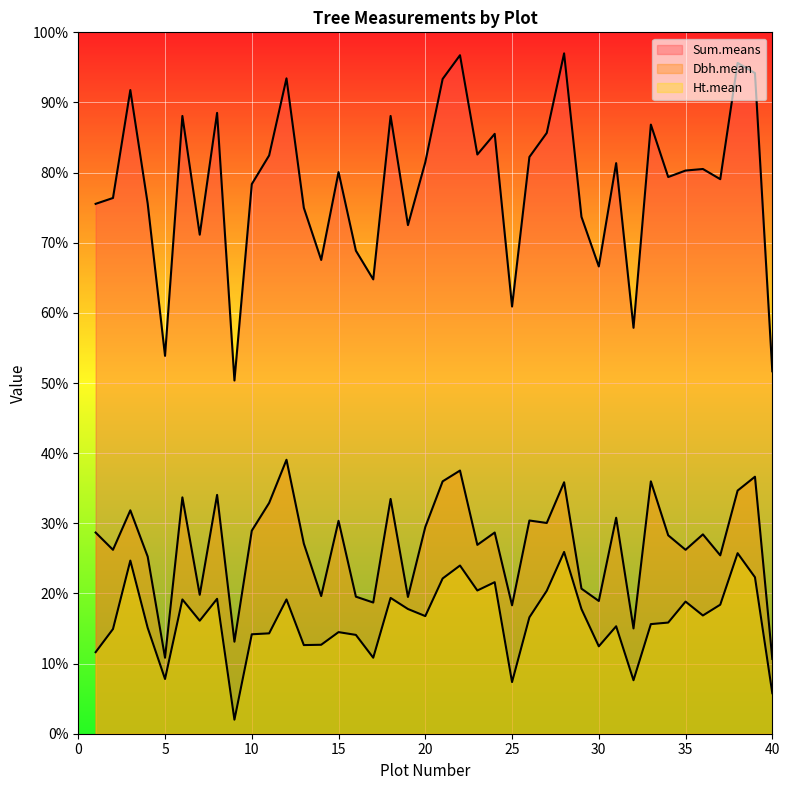

Reading left to right, what are all the values shown in this chart?

Sum.means: 1=75.5	2=76.4	3=91.8	4=75.6	5=53.9	6=88.1	7=71.2	8=88.5	9=50.4	10=78.4	11=82.4	12=93.4	13=75.0	14=67.5	15=80.1	16=68.9	17=64.8	18=88.1	19=72.5	20=81.5	21=93.4	22=96.7	23=82.6	24=85.5	25=60.9	26=82.2	27=85.7	28=97.0	29=73.7	30=66.6	31=81.3	32=57.9	33=86.8	34=79.4	35=80.3	36=80.5	37=79.1	38=95.6	39=94.2	40=51.7
Dbh.mean: 1=28.7	2=26.2	3=31.8	4=25.3	5=10.8	6=33.7	7=19.8	8=34.0	9=13.1	10=28.9	11=32.9	12=39.1	13=27.1	14=19.6	15=30.4	16=19.5	17=18.7	18=33.5	19=19.5	20=29.5	21=36.0	22=37.5	23=26.9	24=28.7	25=18.3	26=30.4	27=30.0	28=35.9	29=20.7	30=18.9	31=30.8	32=15.0	33=36.0	34=28.3	35=26.2	36=28.4	37=25.4	38=34.7	39=36.6	40=10.7
Ht.mean: 1=11.6	2=14.9	3=24.7	4=15.1	5=7.8	6=19.1	7=16.1	8=19.2	9=2.0	10=14.2	11=14.3	12=19.1	13=12.6	14=12.7	15=14.5	16=14.1	17=10.8	18=19.4	19=17.8	20=16.8	21=22.1	22=24.0	23=20.4	24=21.6	25=7.4	26=16.6	27=20.4	28=25.9	29=17.8	30=12.5	31=15.3	32=7.6	33=15.6	34=15.8	35=18.8	36=16.9	37=18.4	38=25.7	39=22.3	40=5.8